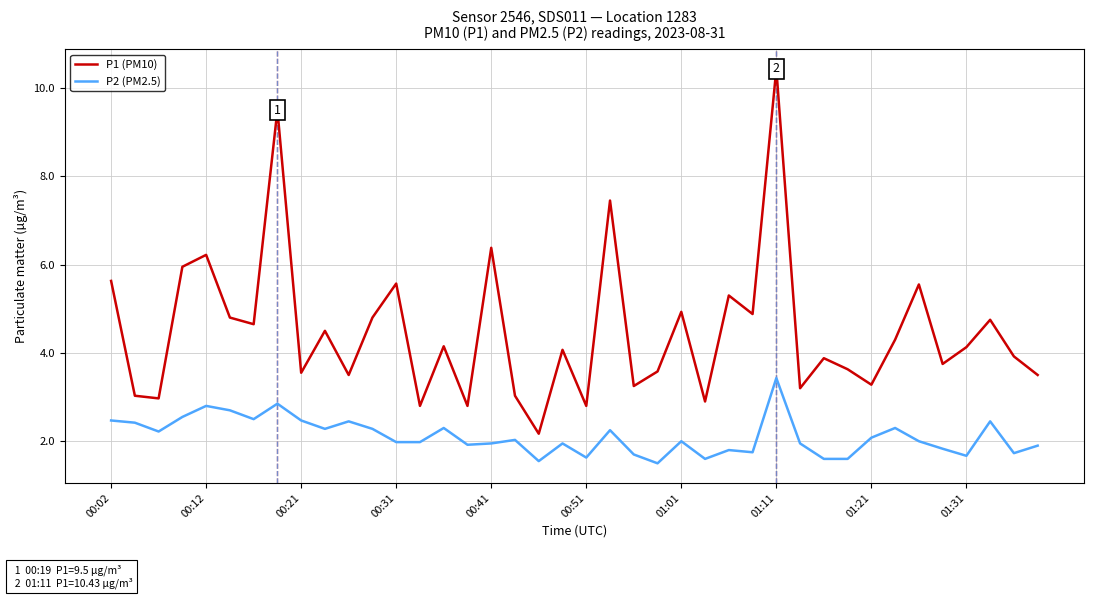

Which series has the largest total across all categories?

P1 (PM10)